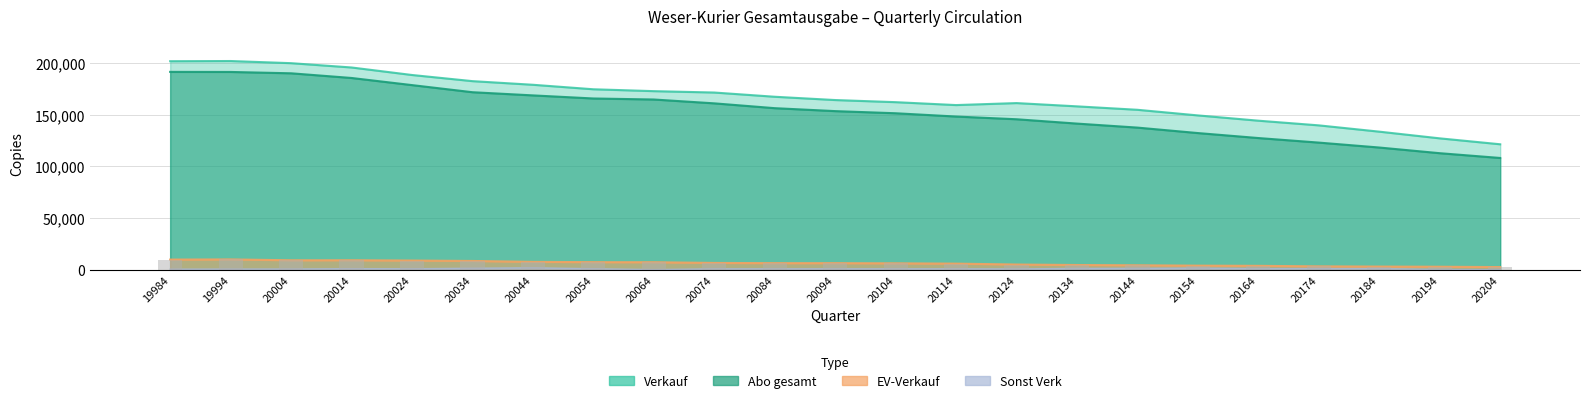

Between 20044 and 20124, which series saw the biggest shift?

Abo gesamt